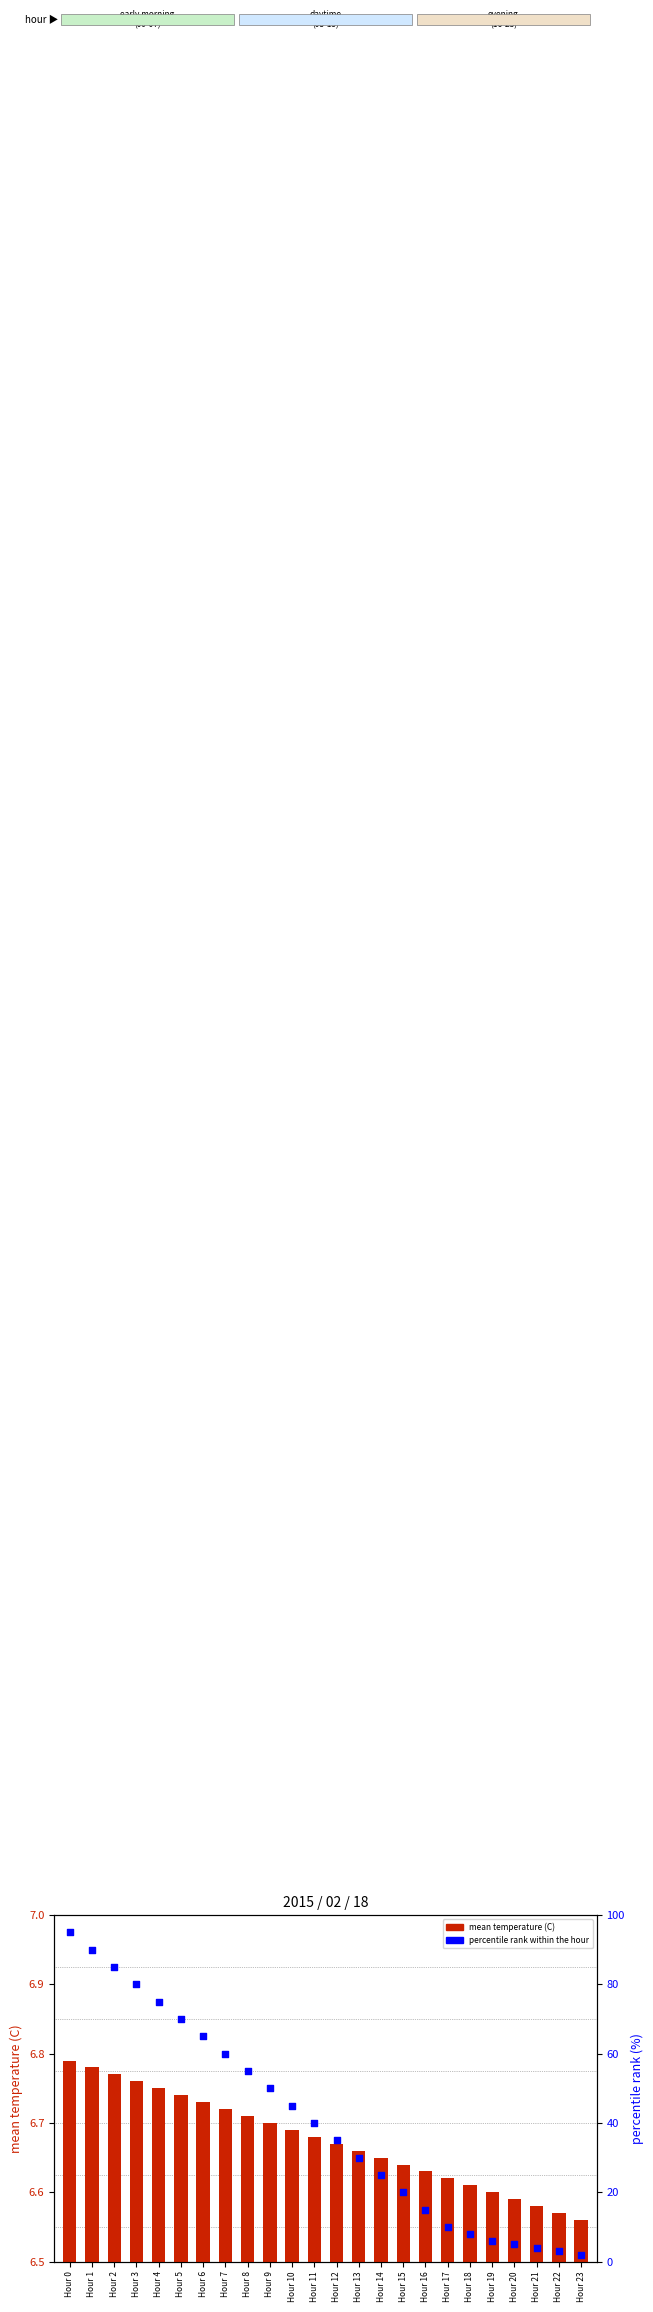

Is the value of mean temperature (C) at Hour 21 greater than the value of percentile rank within the hour at Hour 14?

No